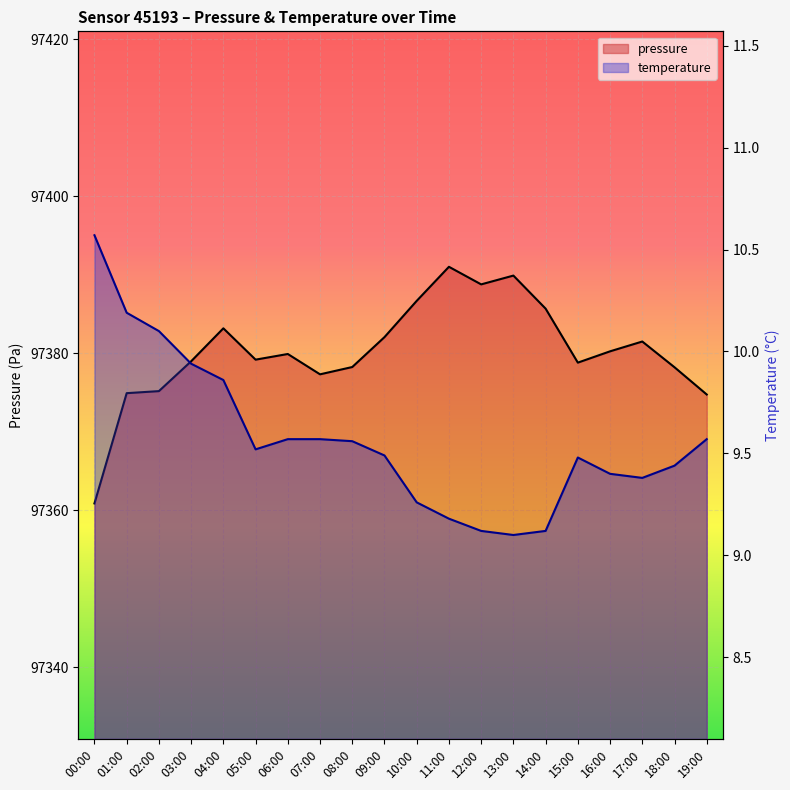

Is it true that pressure equals 97389.9 at 13:00?

True